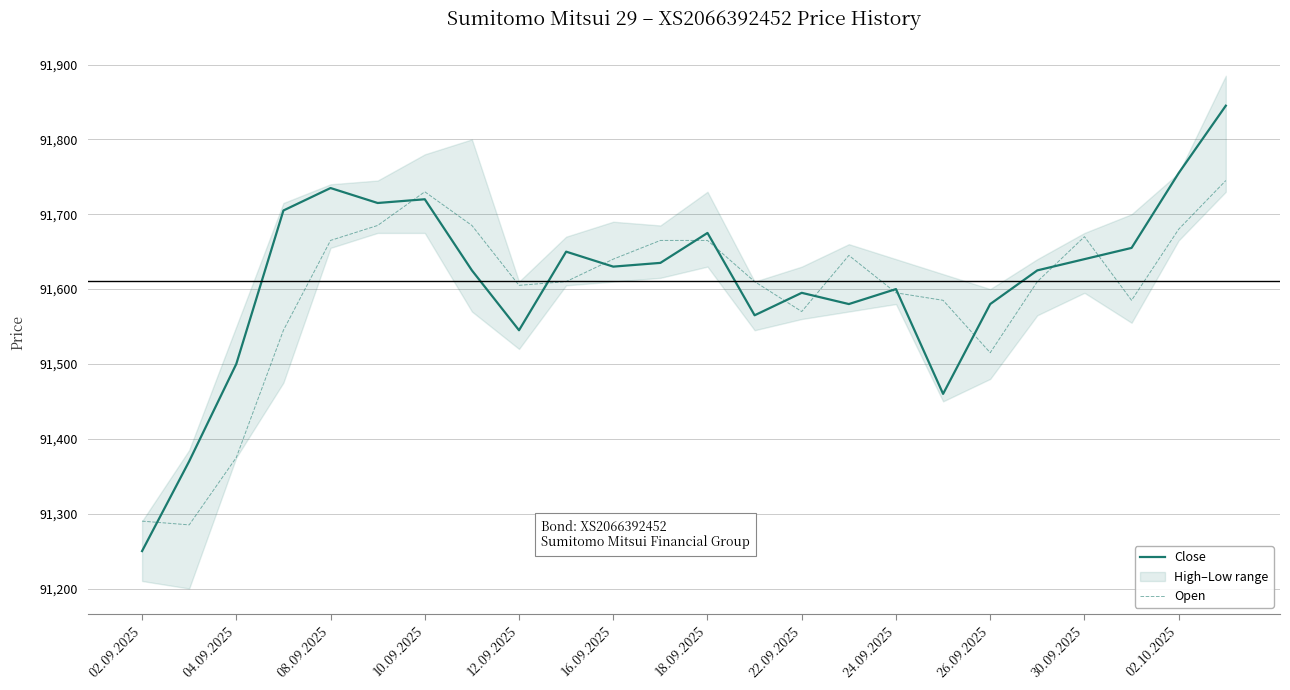

Which category has the lowest value in the Close series?

02.09.2025